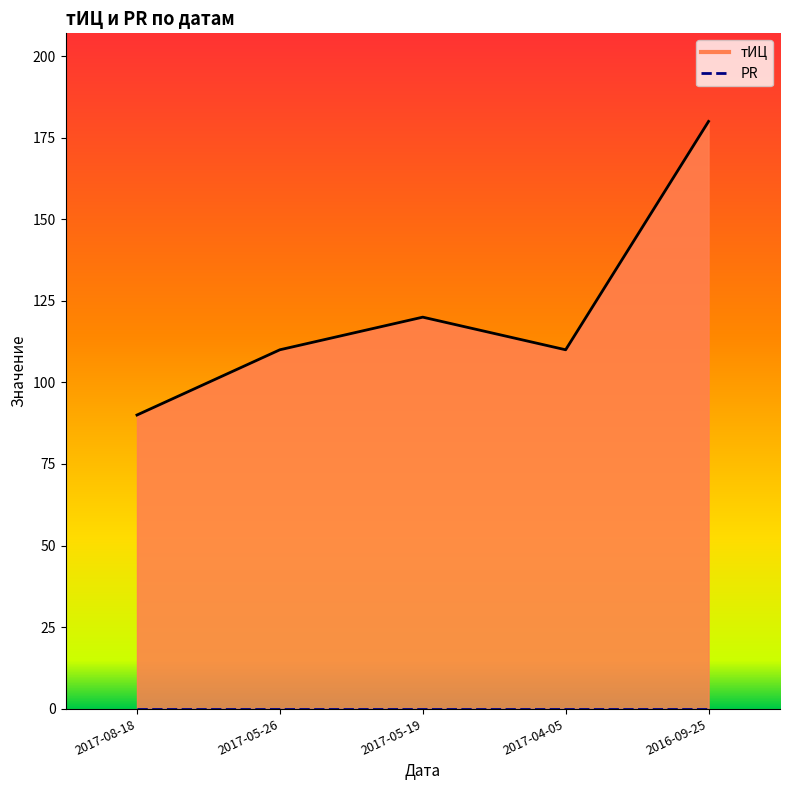

Reading left to right, list all the values displayed in this chart.

90	110	120	110	180